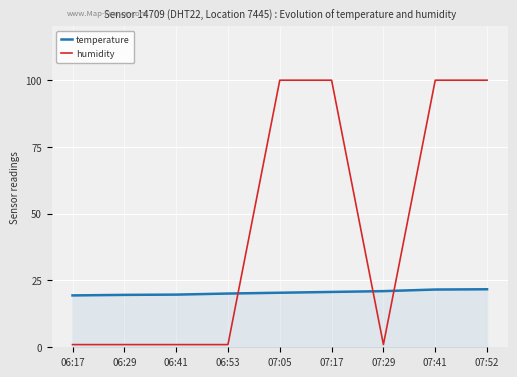

Which series has the widest spread of values?

humidity